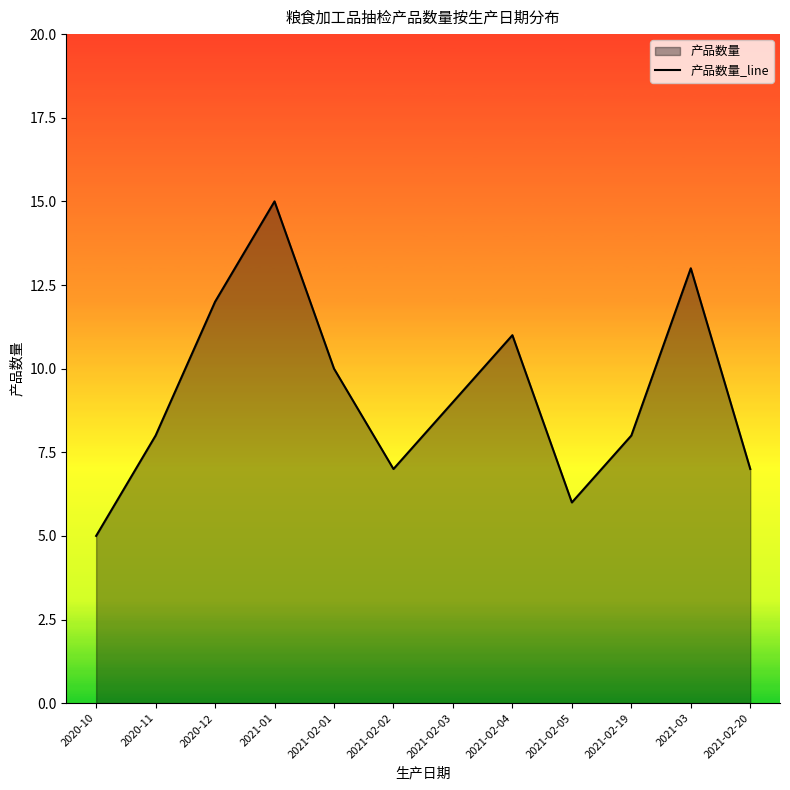

What is the label of the 8th point from the right?

2021-02-01